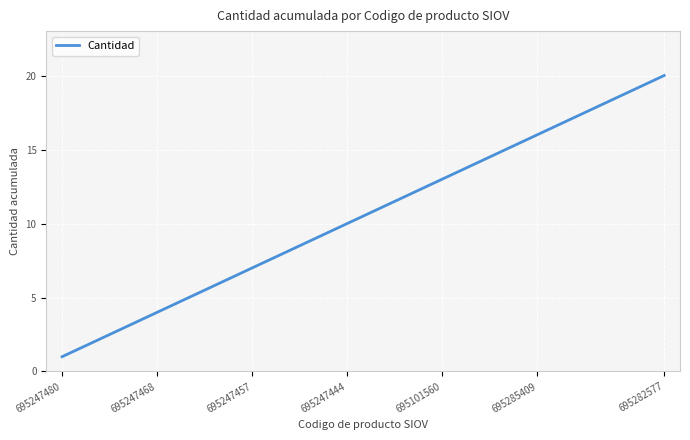

True or false: there are more than 1 points higher than both neighbors.

False